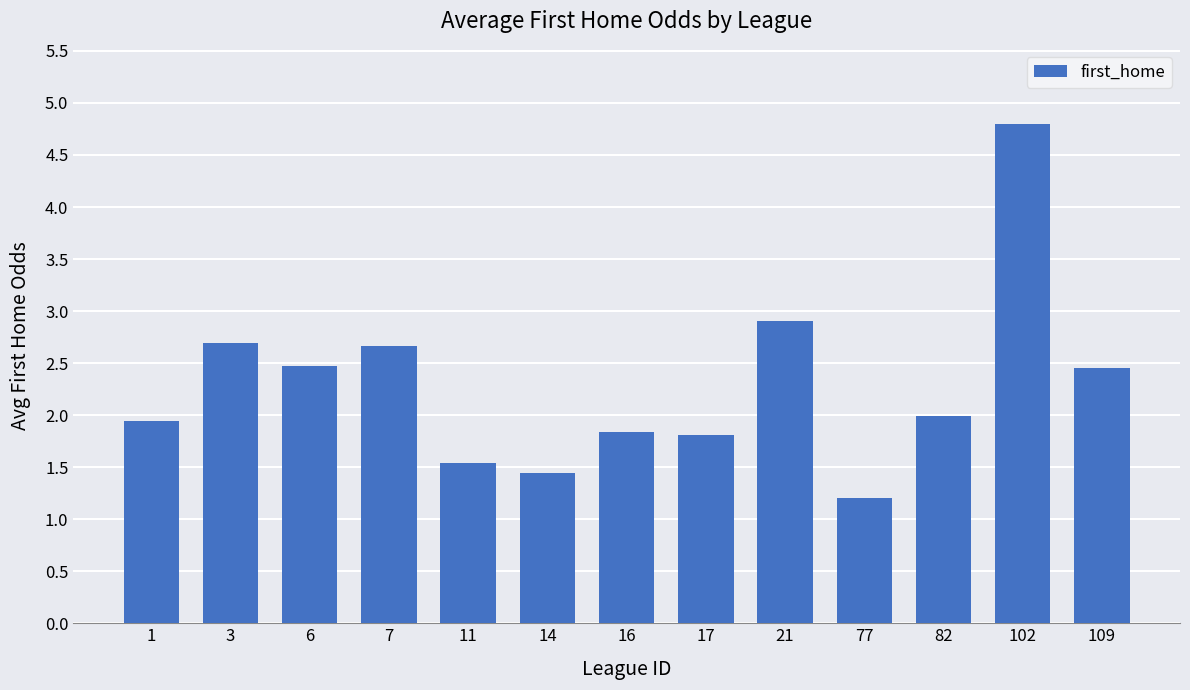

At which label is the value closest to 3?

21